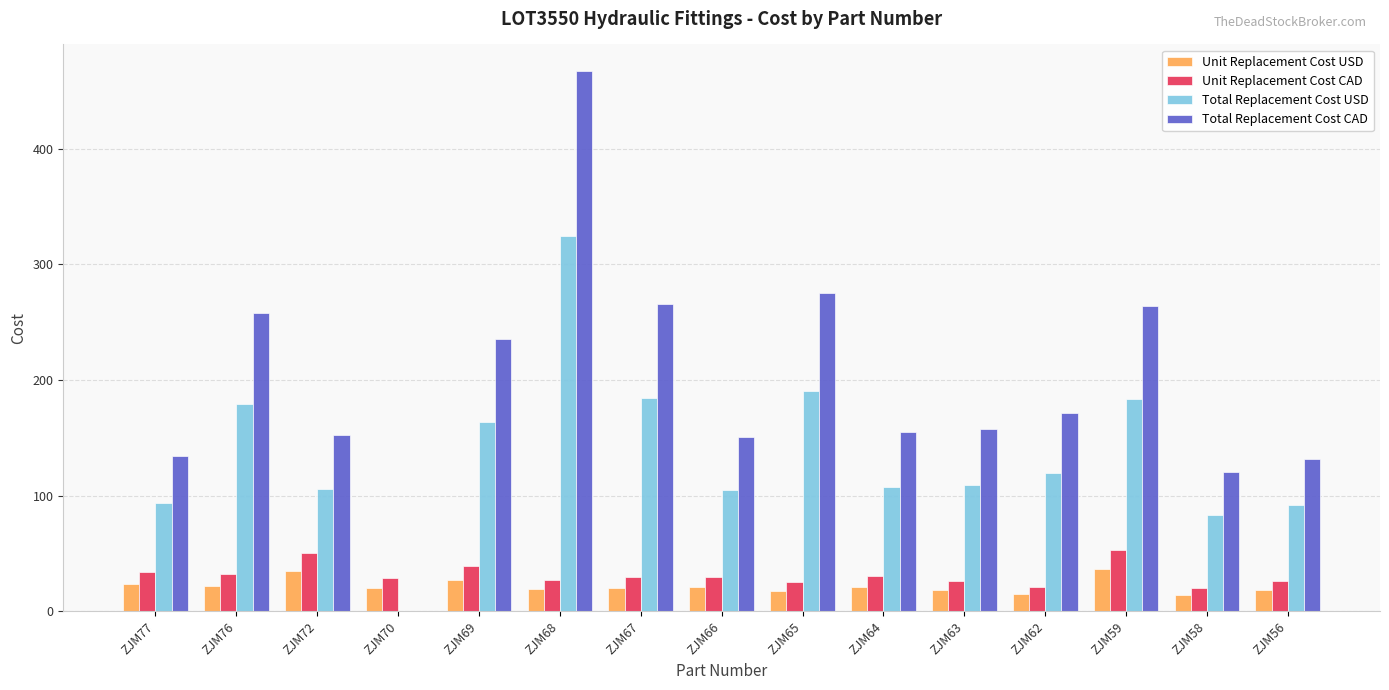

How many distinct data groups are displayed?

4